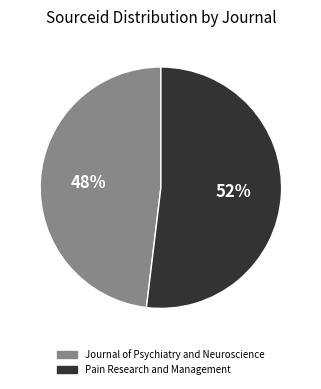

To the nearest percent, what percentage of the pie is Journal of Psychiatry and Neuroscience?

48%